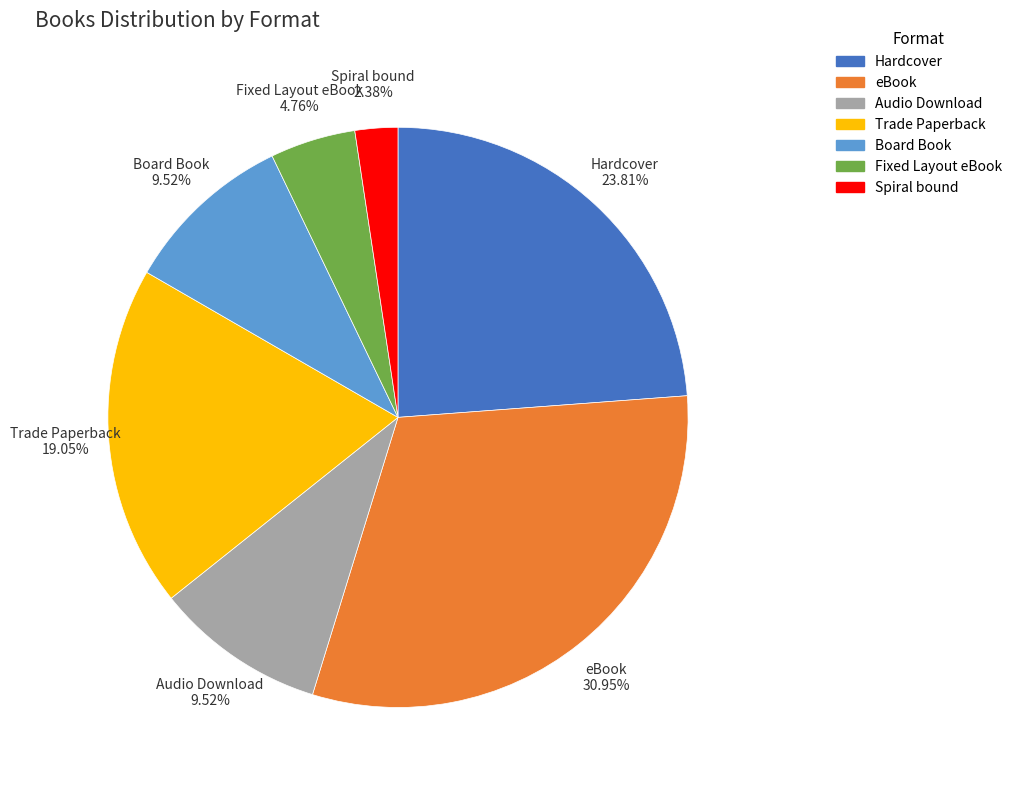

Is eBook the majority of the pie?

No